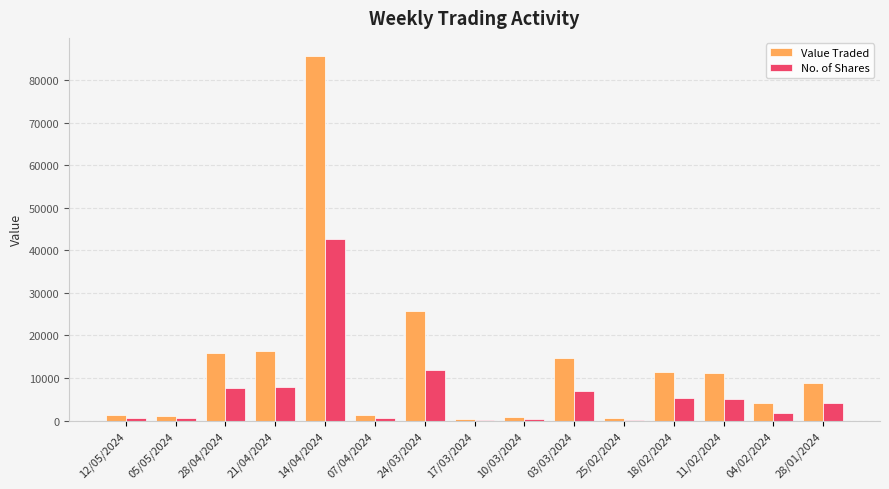

Which category has the highest value in the Value Traded series?

14/04/2024